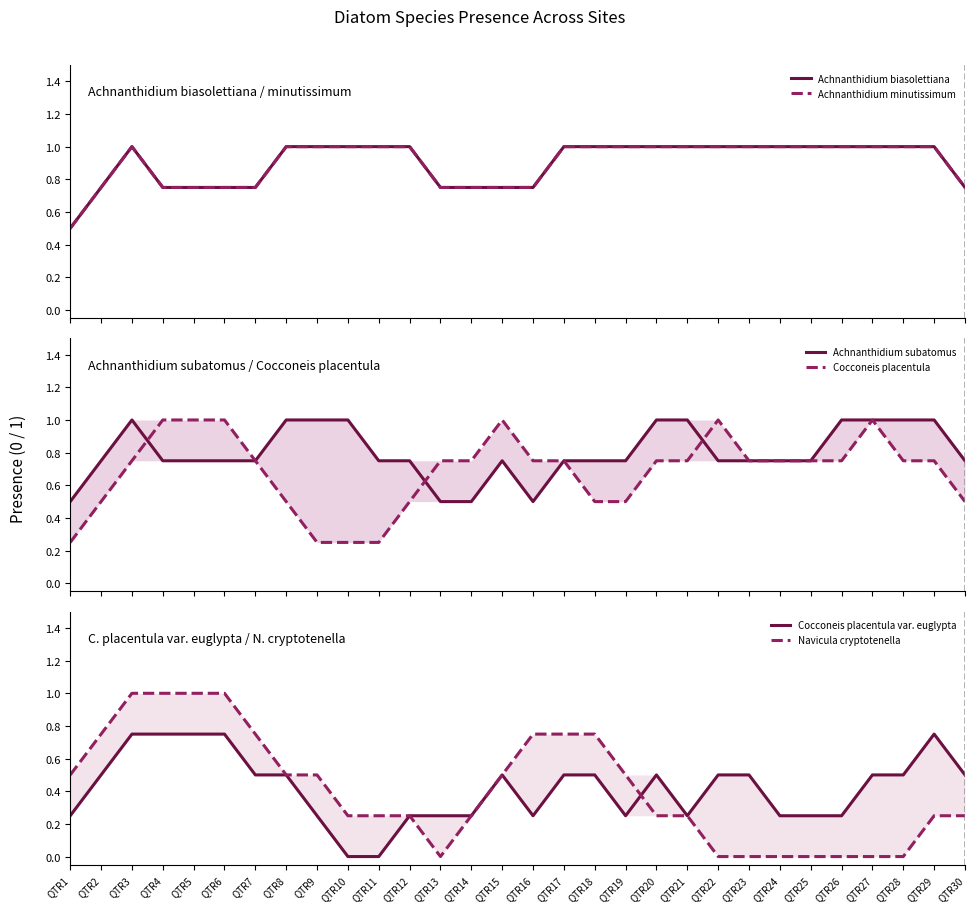

Where do Achnanthidium subatomus and Navicula cryptotenella first cross each other?

QTR15 and QTR16